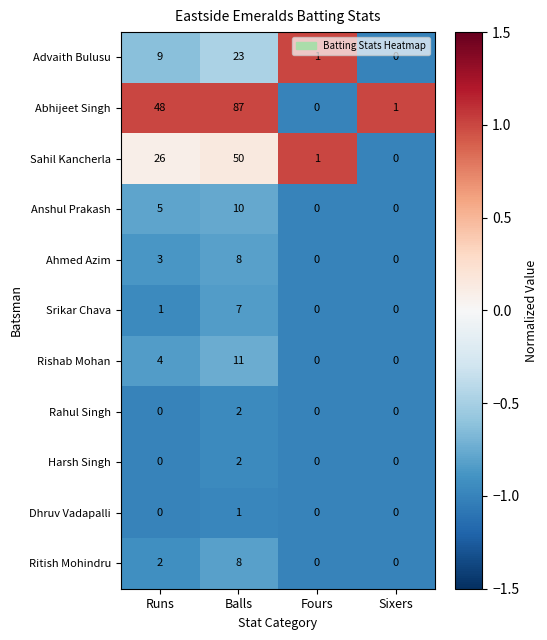

Between Runs and Sixers, which series saw the biggest shift?

Abhijeet Singh